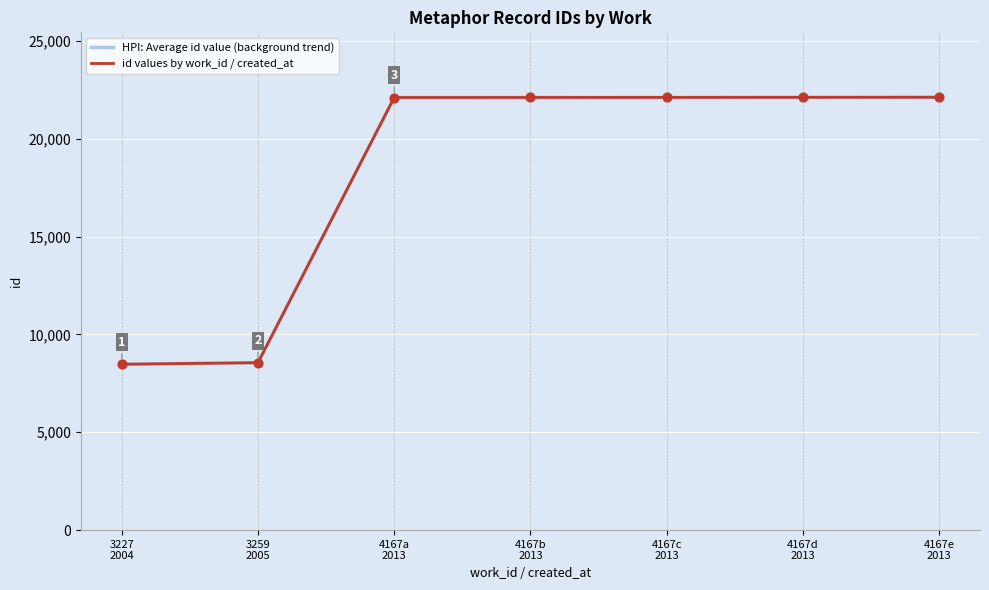

What is the total value across all series at 3227
2004?

16950